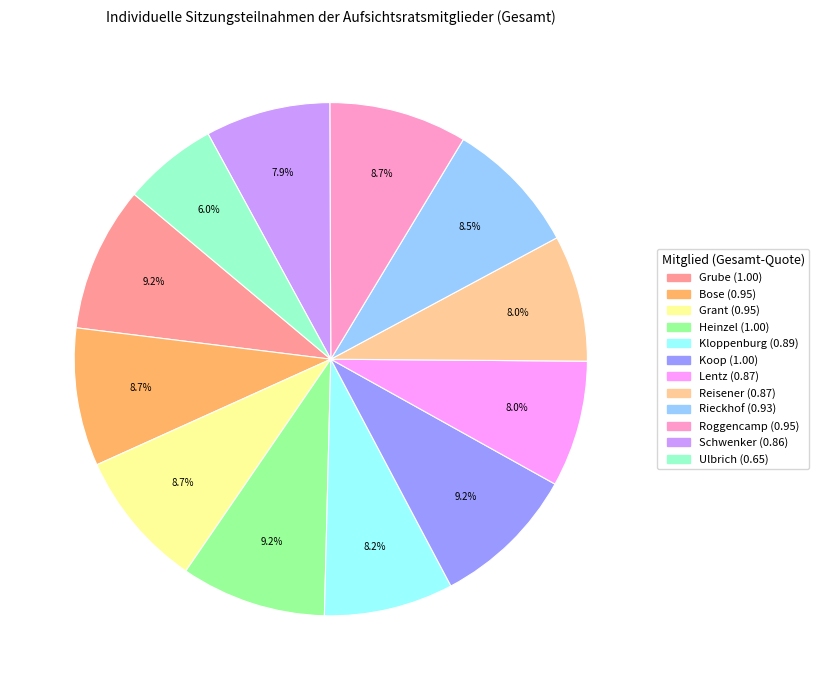

Is there a majority slice in this chart?

No